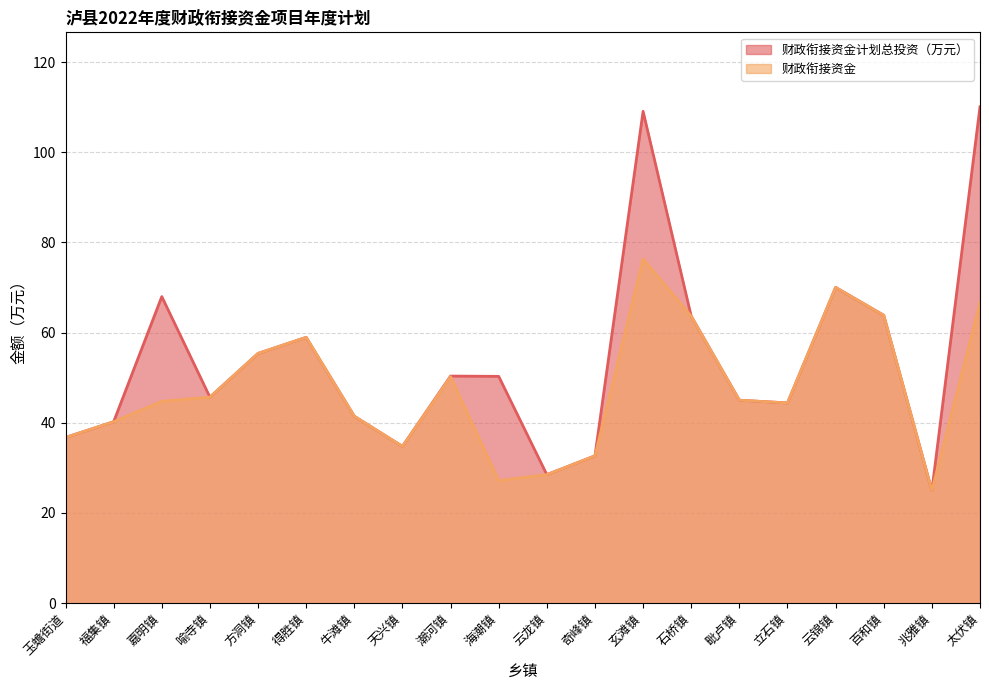

What is the minimum value for 财政衔接资金计划总投资（万元）?

25.0